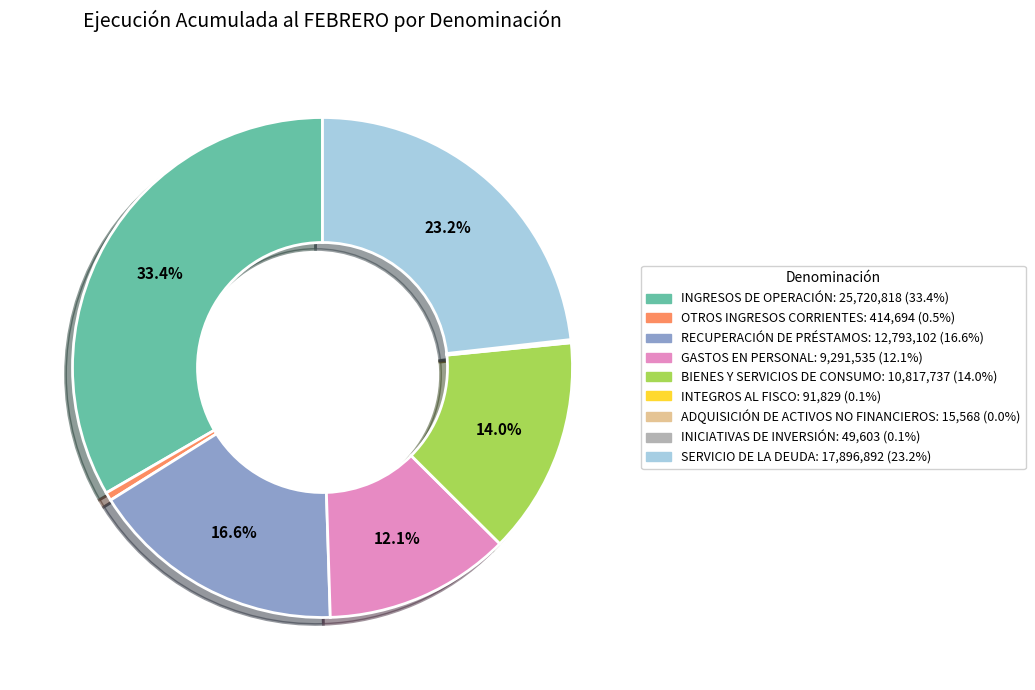

Which has a higher value, BIENES Y SERVICIOS DE CONSUMO or INGRESOS DE OPERACIÓN?

INGRESOS DE OPERACIÓN